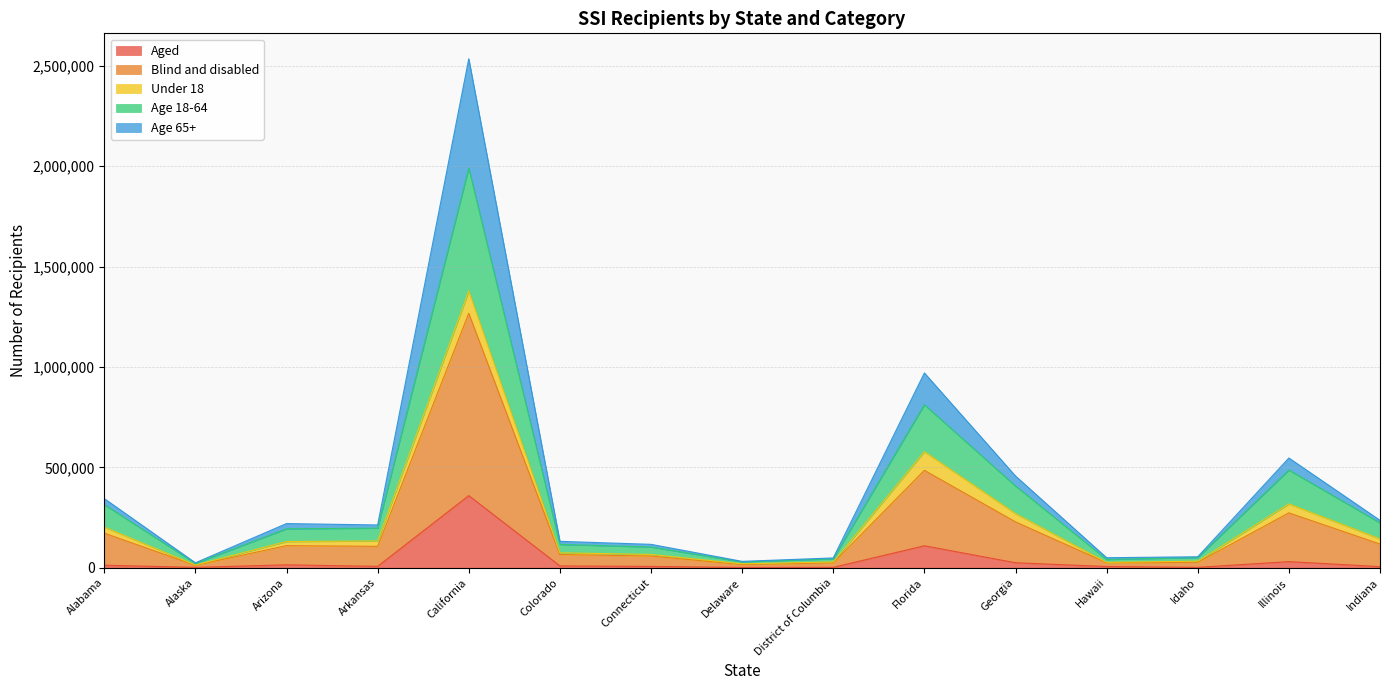

Where is the first local maximum for Aged?

Arizona